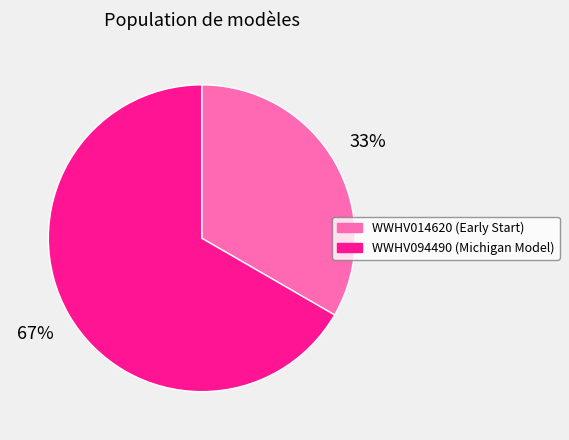

True or false: WWHV094490 accounts for 61% of the total.

False